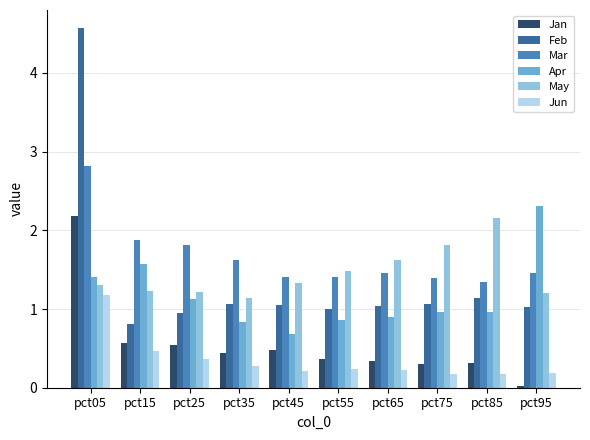

How many bars are there in total?

60